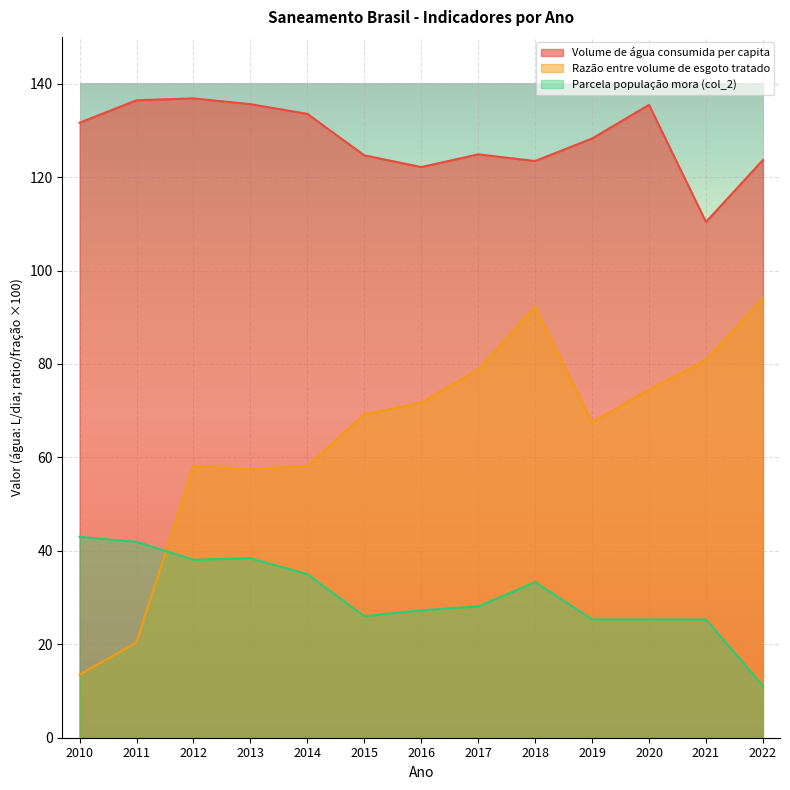

In Volume de água consumida per capita, how many points are lower than both neighbors (excluding endpoints)?

3